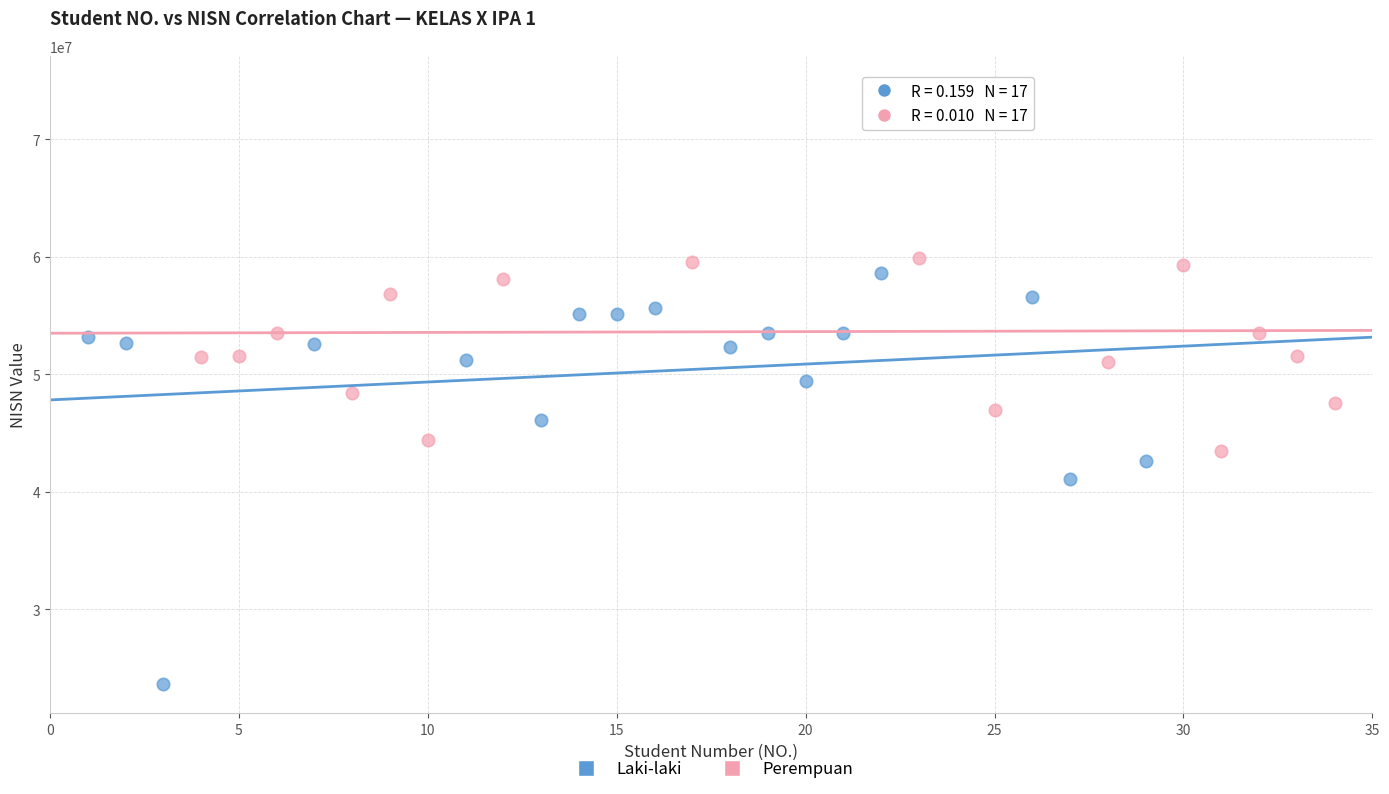

Which series has the largest Y range (max minus min)?

Laki-laki